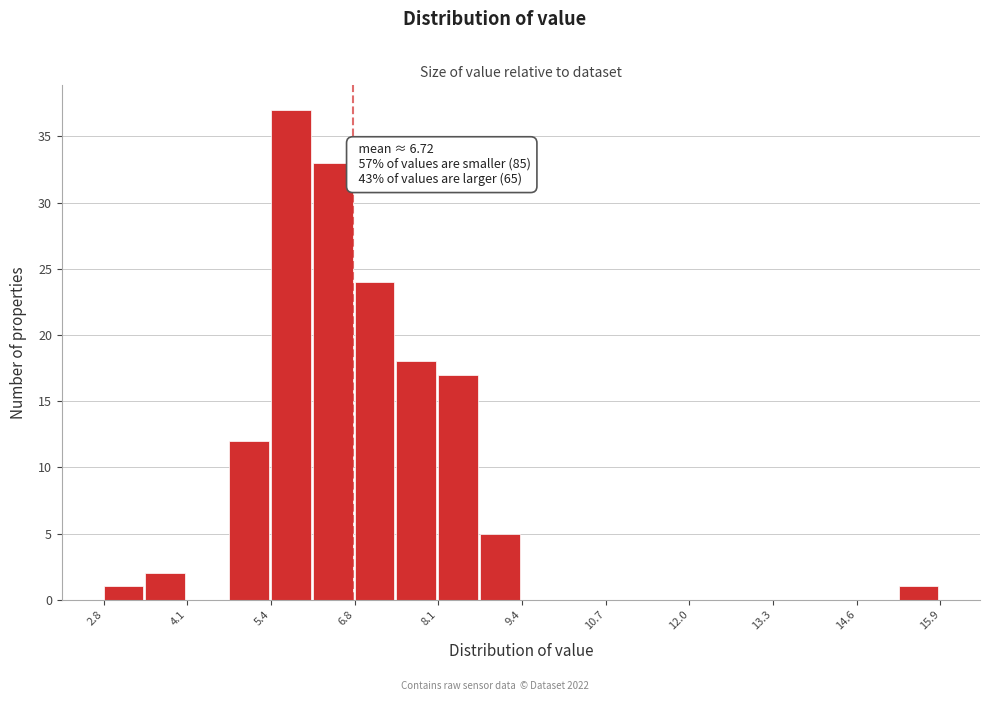

Read against the x-axis, roughly where is the centre of the tallest bar?

5.8